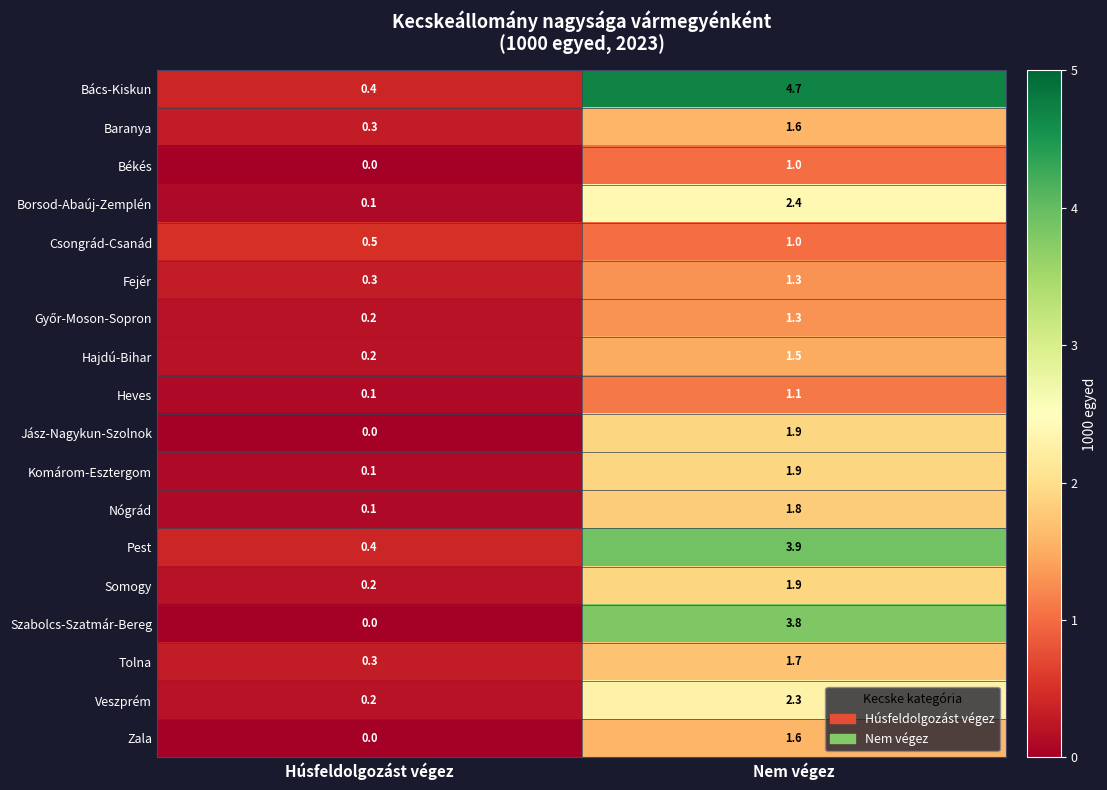

Where is Zala nearest to the value 0?

Húsfeldolgozást végez